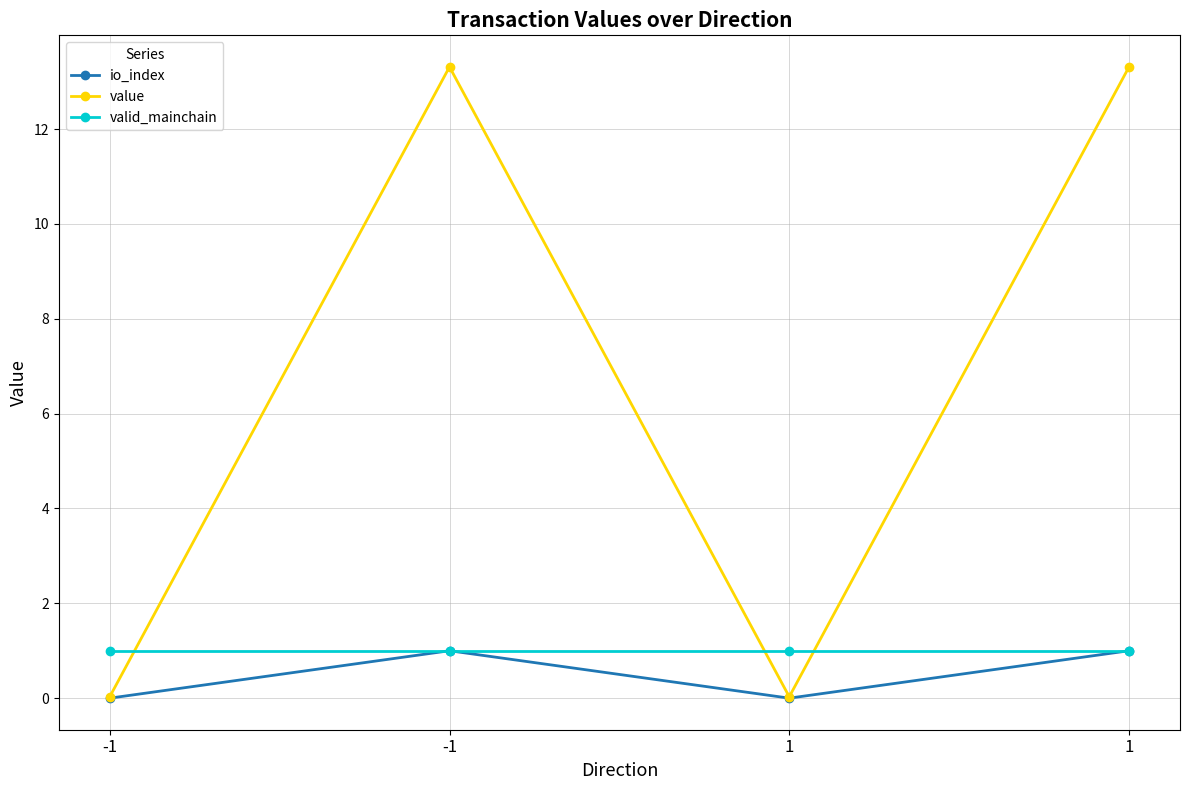

True or false: valid_mainchain has more than 0 points higher than both neighbors.

False